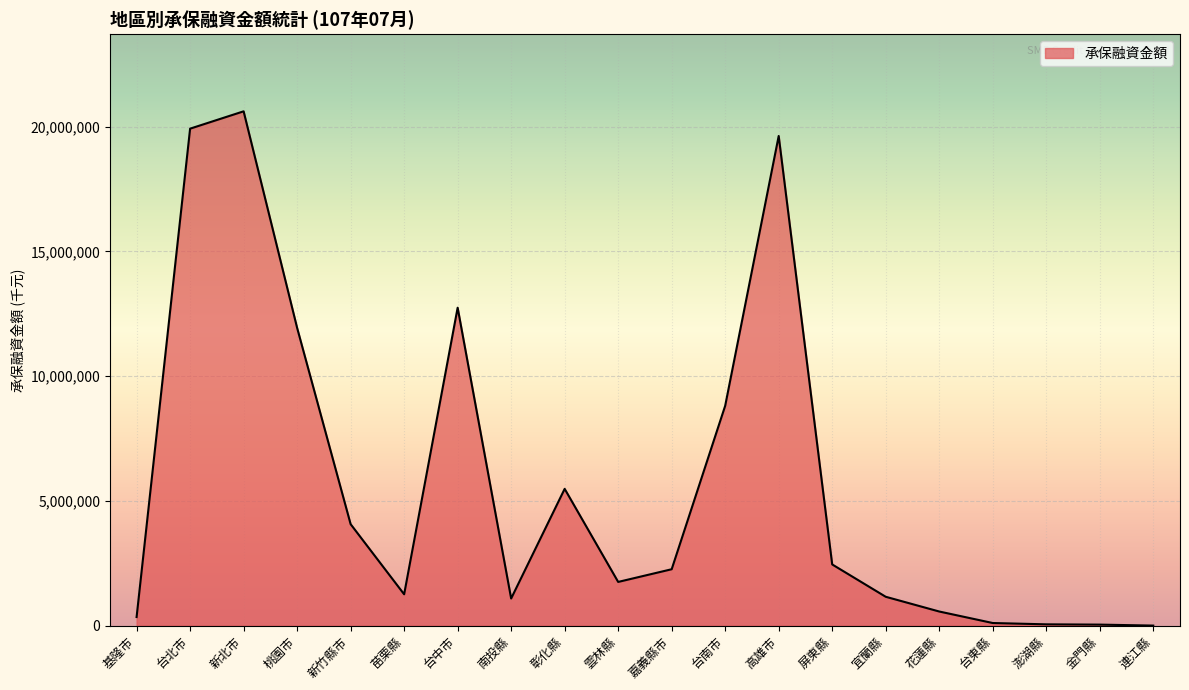

The chart shows a value of 33893388 at 高雄市. True or false?

False